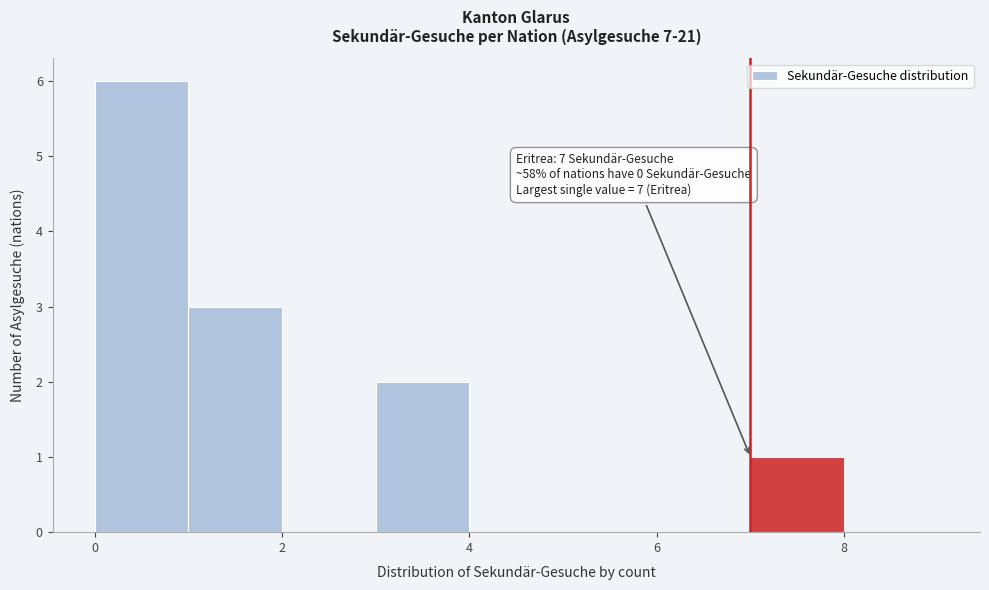

Over which range of the x-axis is the bar tallest?

0 to 1